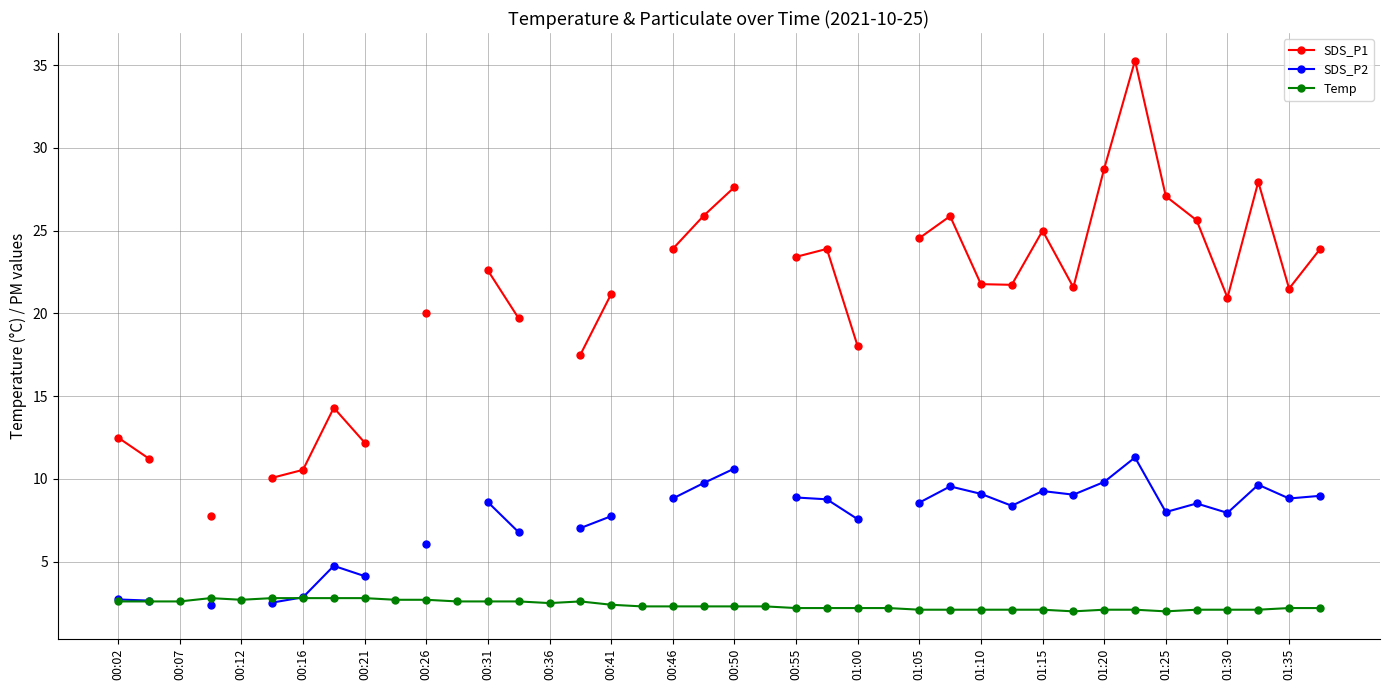

List the series in order of their peak value, lowest first.

Temp, SDS_P2, SDS_P1